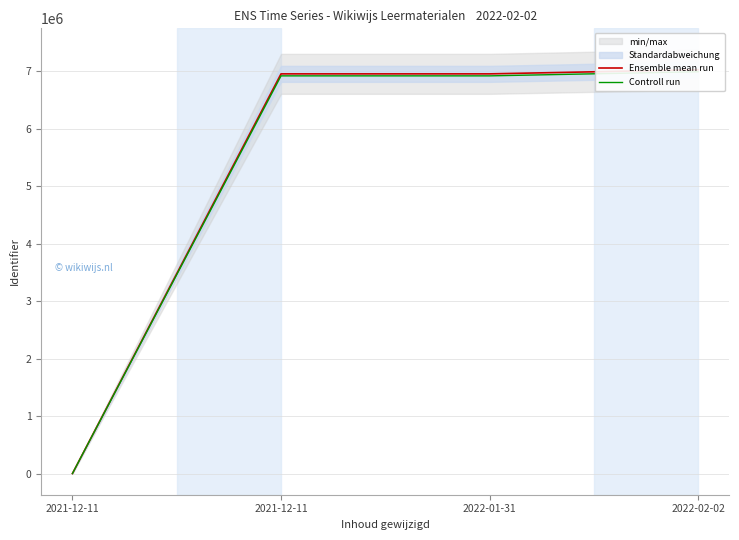

How many interior local valleys does the Controll run series have?

1